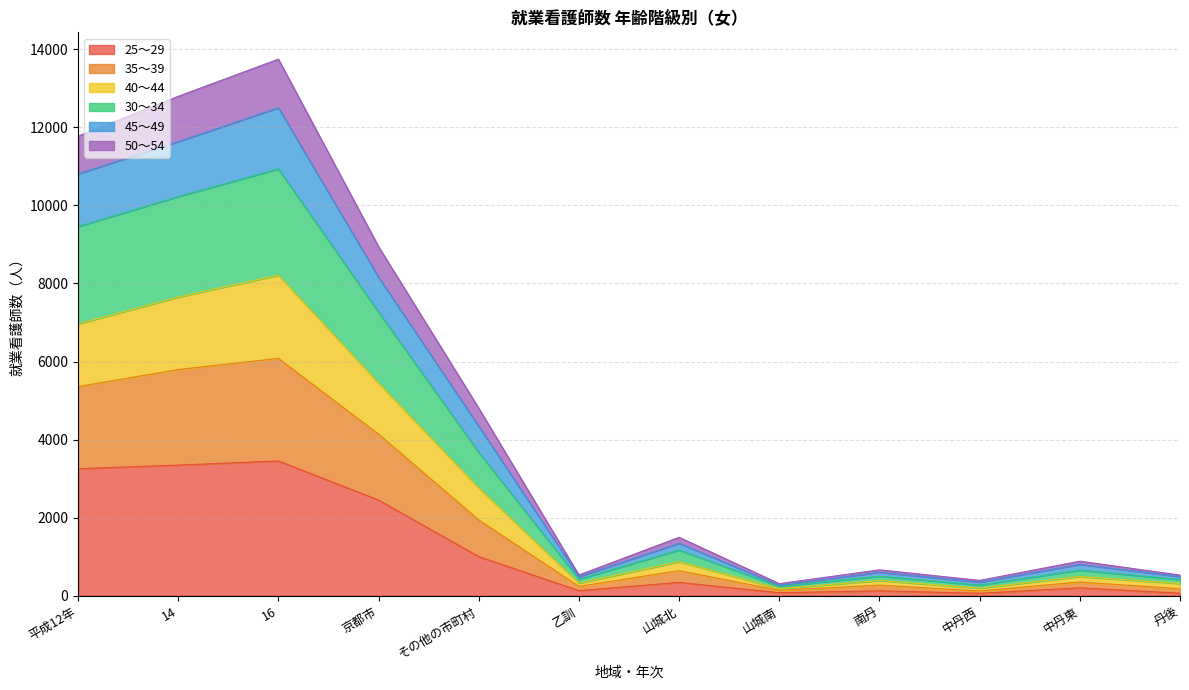

What are all the series names shown in the legend?

25～29, 35～39, 40～44, 30～34, 45～49, 50～54